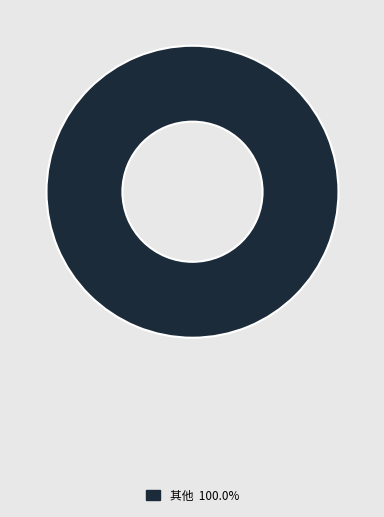

How many segments does this pie chart have?

1